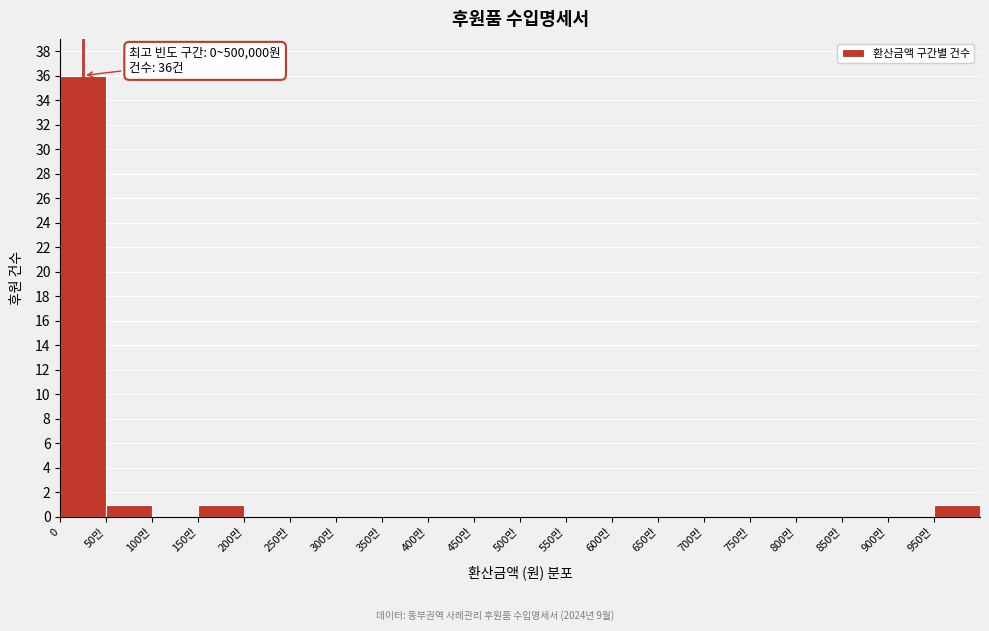

Reading left to right, what are all the values shown in this chart?

0=36	50만=1	100만=0	150만=1	200만=0	250만=0	300만=0	350만=0	400만=0	450만=0	500만=0	550만=0	600만=0	650만=0	700만=0	750만=0	800만=0	850만=0	900만=0	950만=1